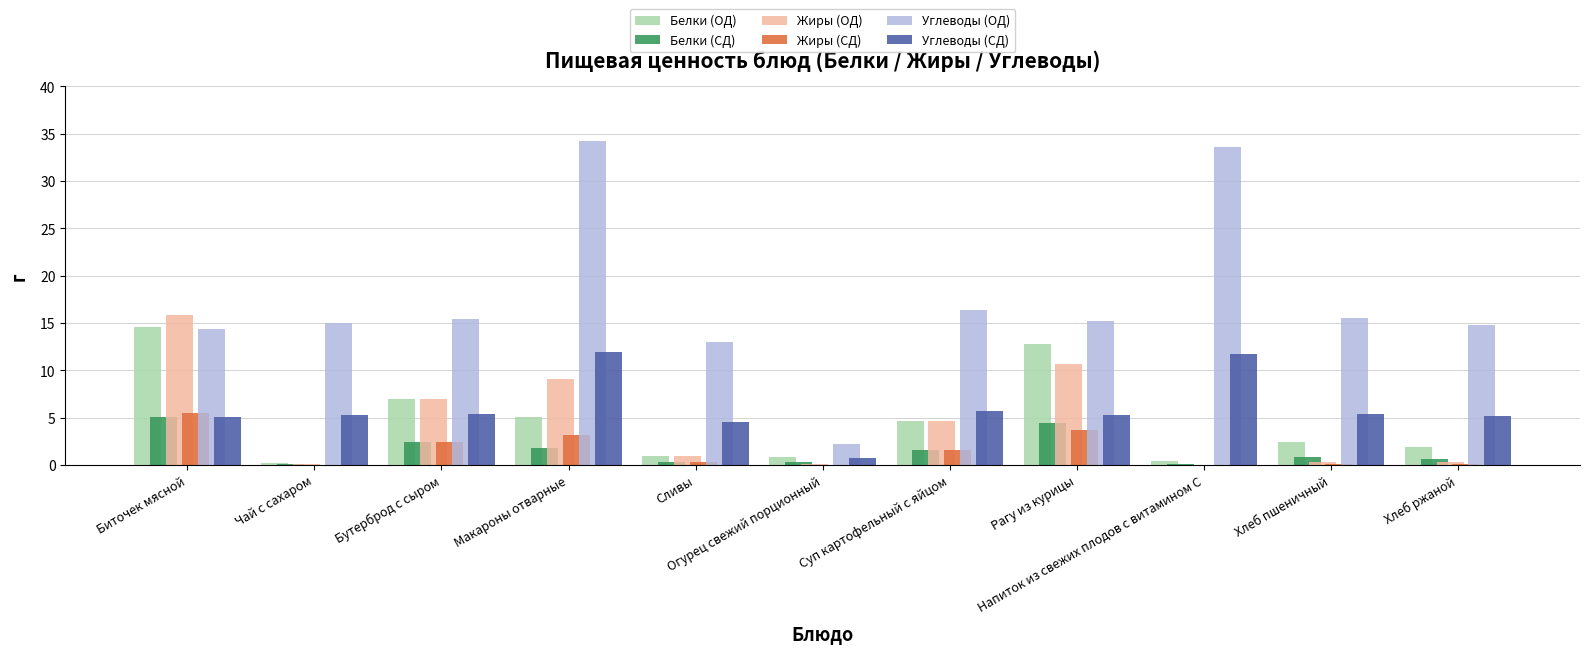

Is it true that Жиры (ОД) equals 0.3 at Хлеб ржаной?

True